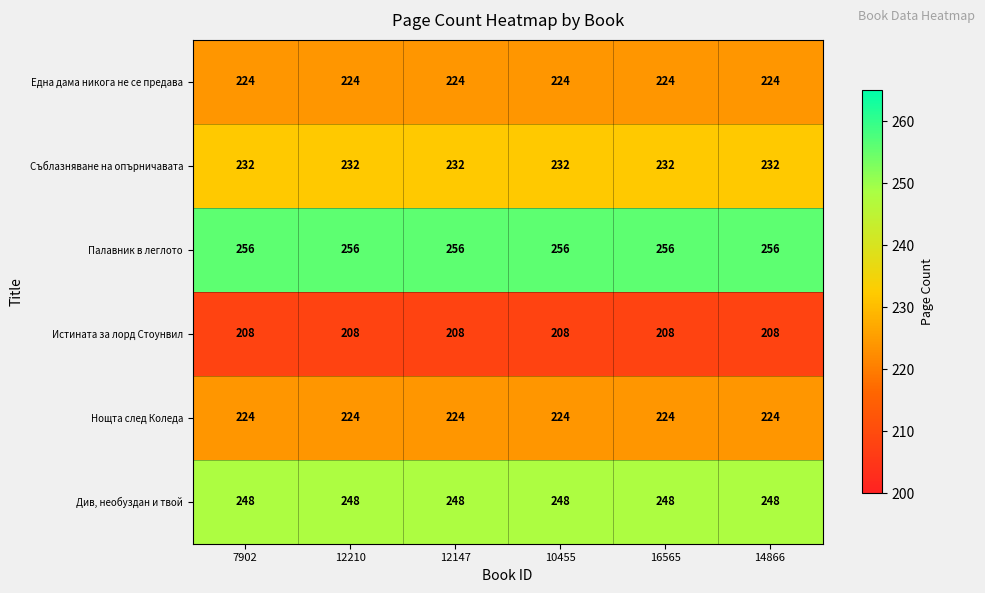

What value does the Съблазняване на опърничавата series have at 7902?

232